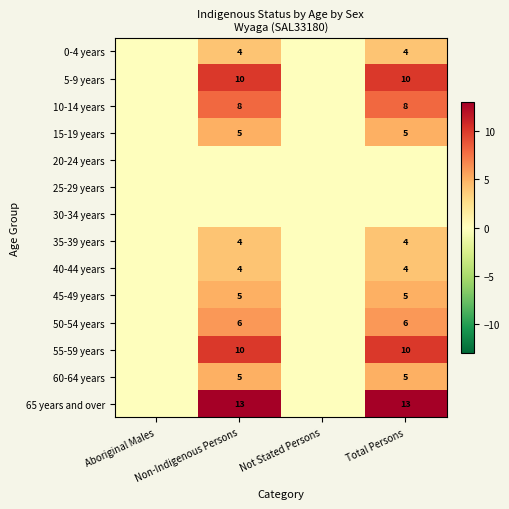

What is the difference between the 40-44 years values at Aboriginal Males and Total Persons?

4